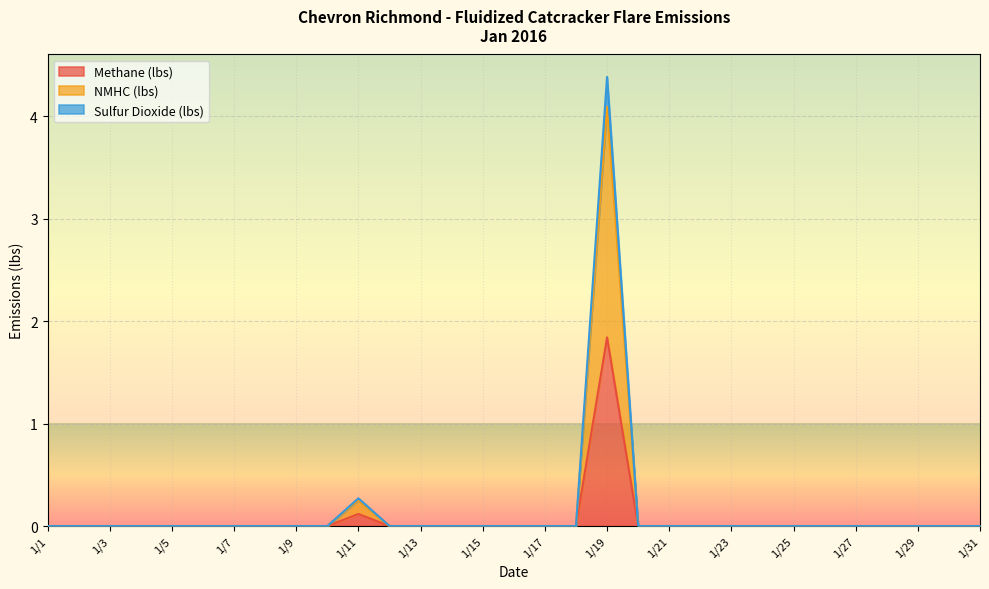

Rank the series at 1/15 from lowest to highest value.

Methane (lbs), NMHC (lbs), Sulfur Dioxide (lbs)